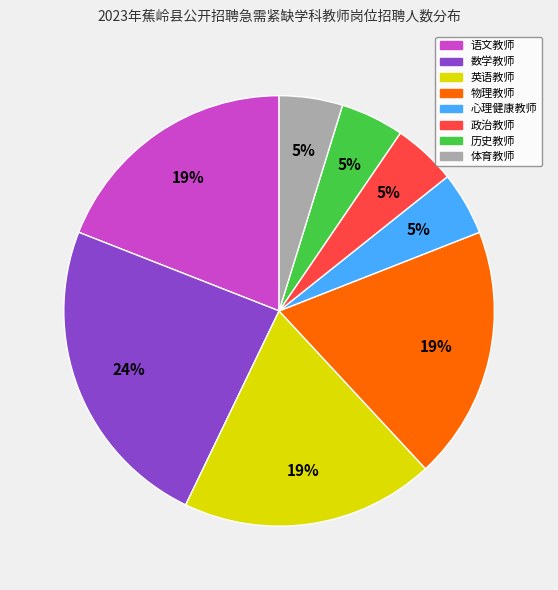

Is it true that 数学教师 is 24% of the pie?

True